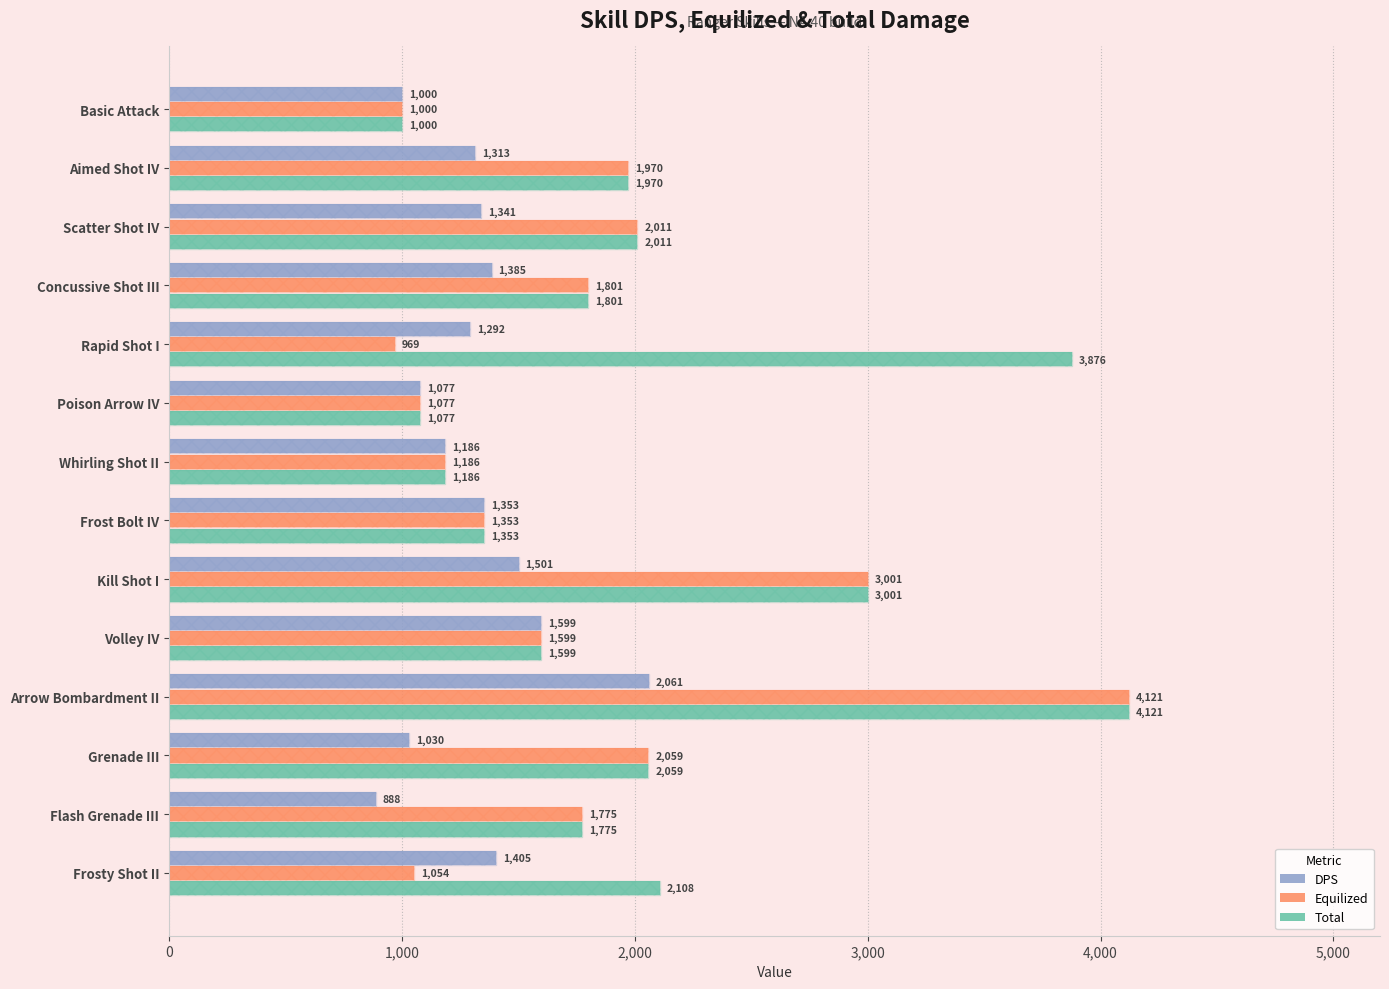

How many data points does each series have?

14